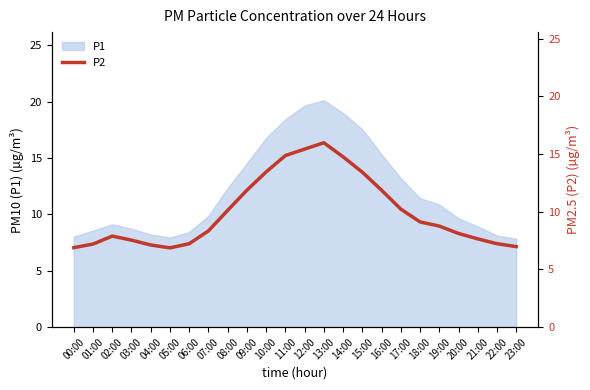

Reading left to right, transcribe all the data shown in this chart.

00:00=6.9	01:00=7.2	02:00=7.9	03:00=7.5	04:00=7.1	05:00=6.9	06:00=7.2	07:00=8.3	08:00=10.1	09:00=11.9	10:00=13.4	11:00=14.9	12:00=15.4	13:00=16.0	14:00=14.8	15:00=13.4	16:00=11.9	17:00=10.2	18:00=9.1	19:00=8.8	20:00=8.1	21:00=7.7	22:00=7.2	23:00=7.0